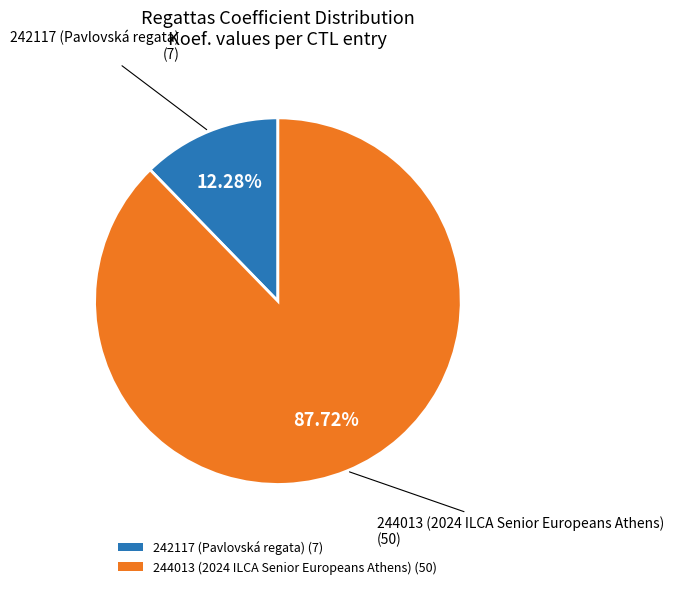

How many slices are in this pie chart?

2